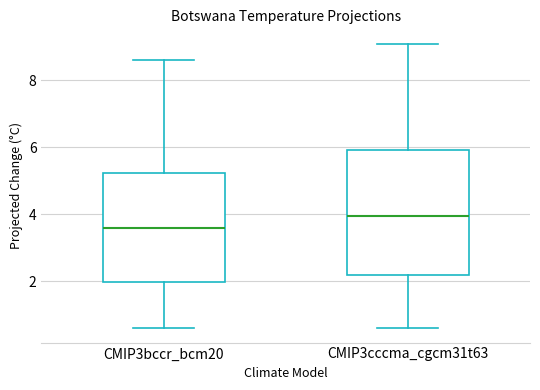

Where is the lower edge of the box for CMIP3bccr_bcm20 on the y-axis? The values are not printed on the chart, so give them approximately, as read against the axis.

2.0